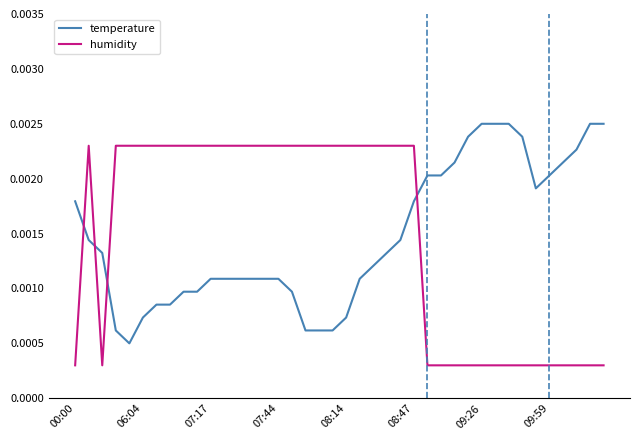

True or false: humidity and temperature cross at least once.

True